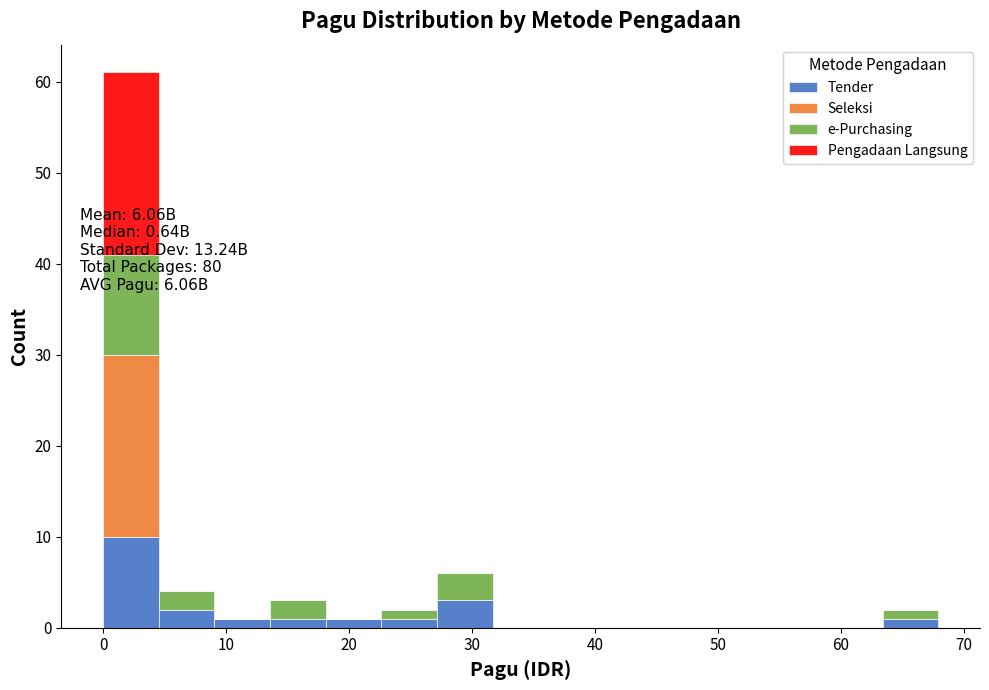

Which range on the x-axis has the tallest stacked bar (by total height)?

0 to 5